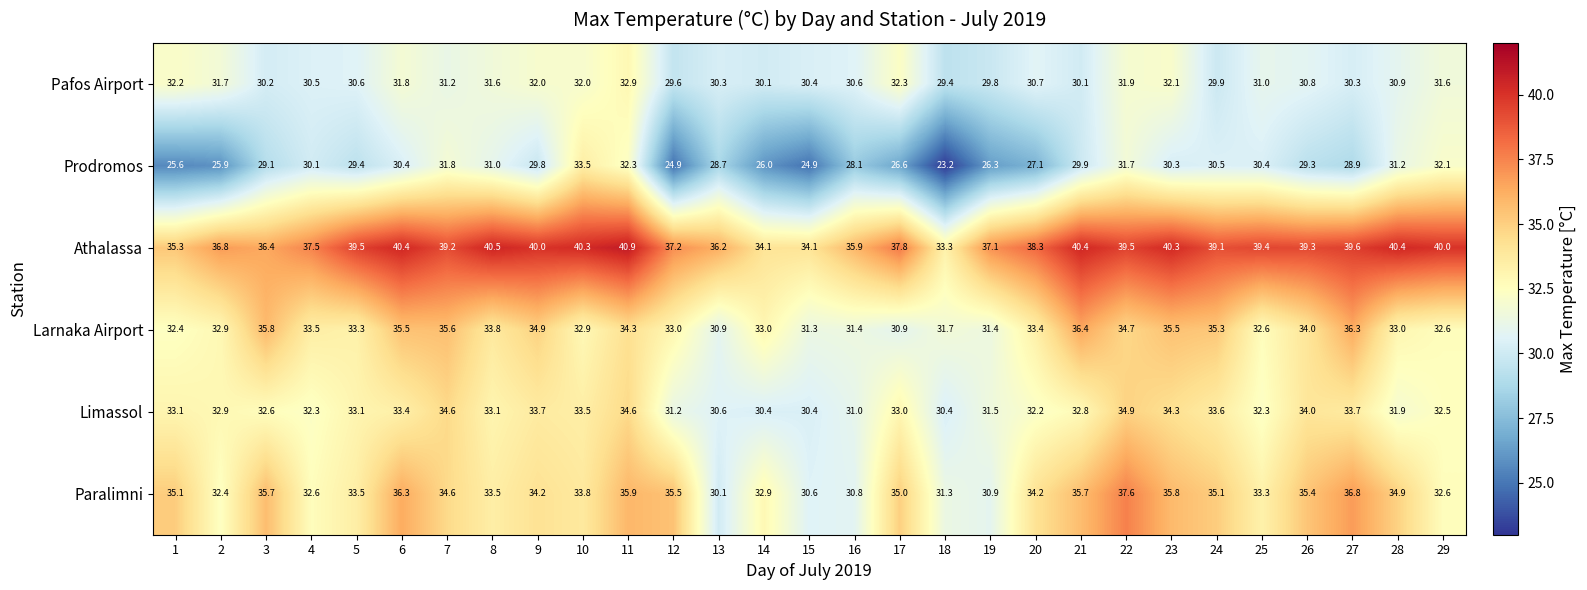

Read the Athalassa value at 10.

40.3